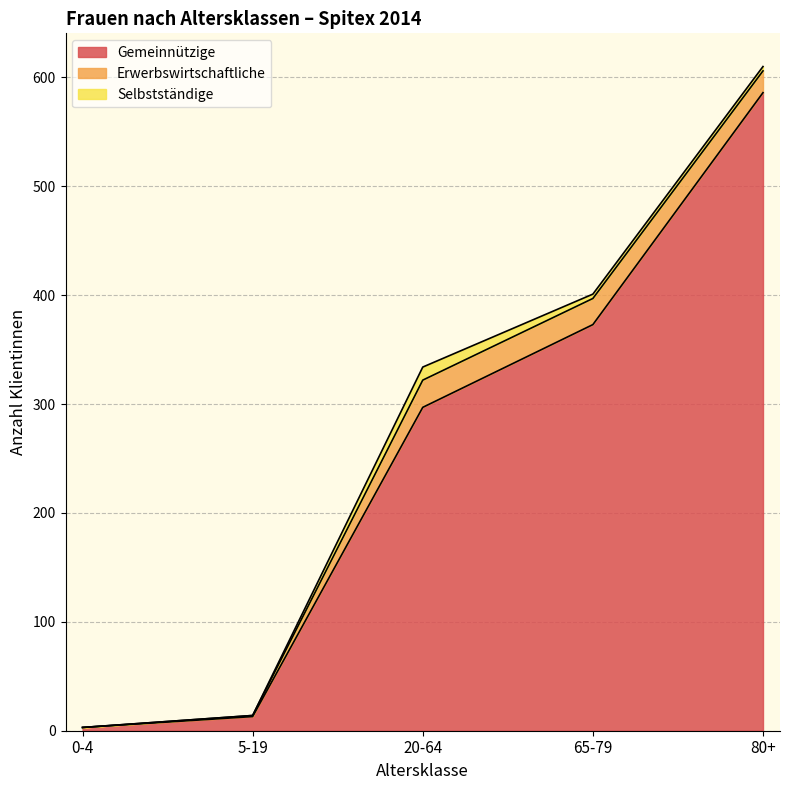

At how many categories does at least one series exceed 320?

2